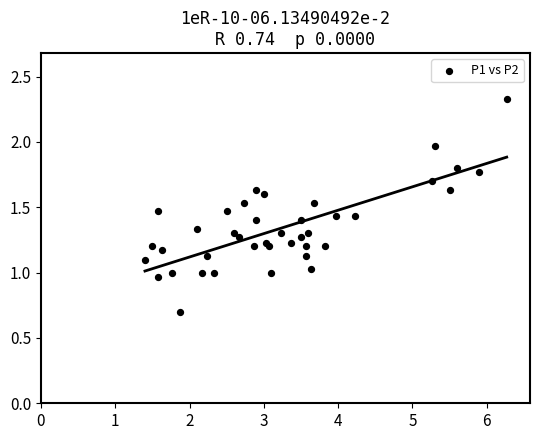

What is the range of X values (max minus min)?

4.9